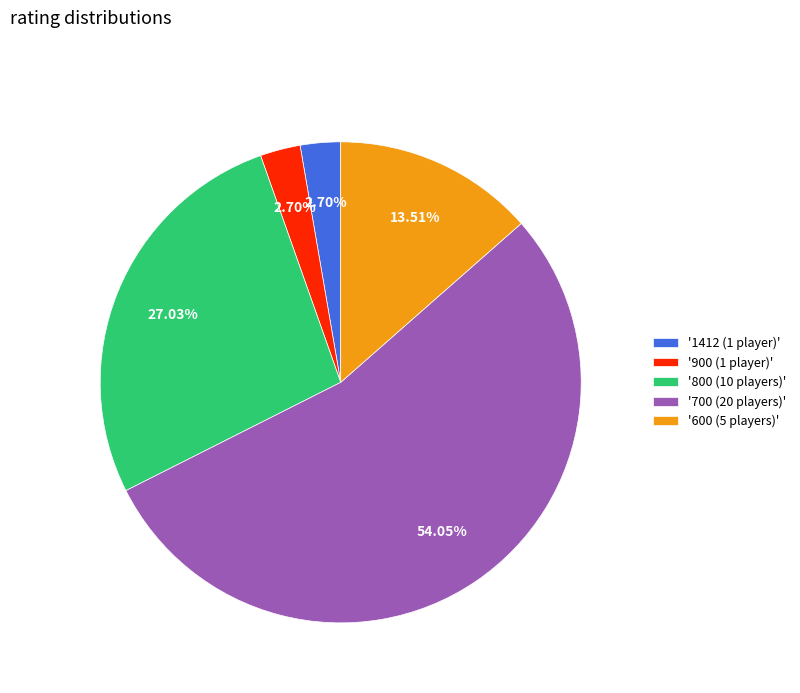

Combined, do '800 (10 players)' and '700 (20 players)' account for over 50%?

Yes